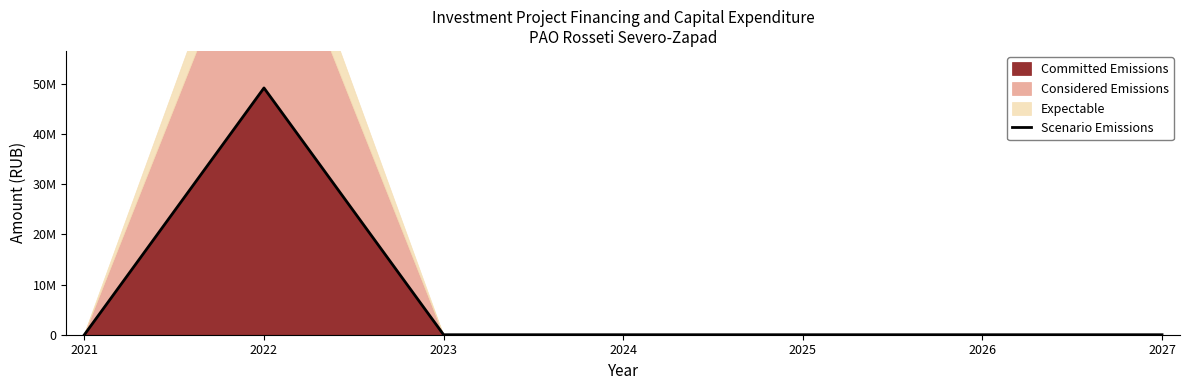

Reading left to right, what are all the values shown in this chart?

2021=0	2022=49196132	2023=0	2024=0	2025=0	2026=0	2027=0